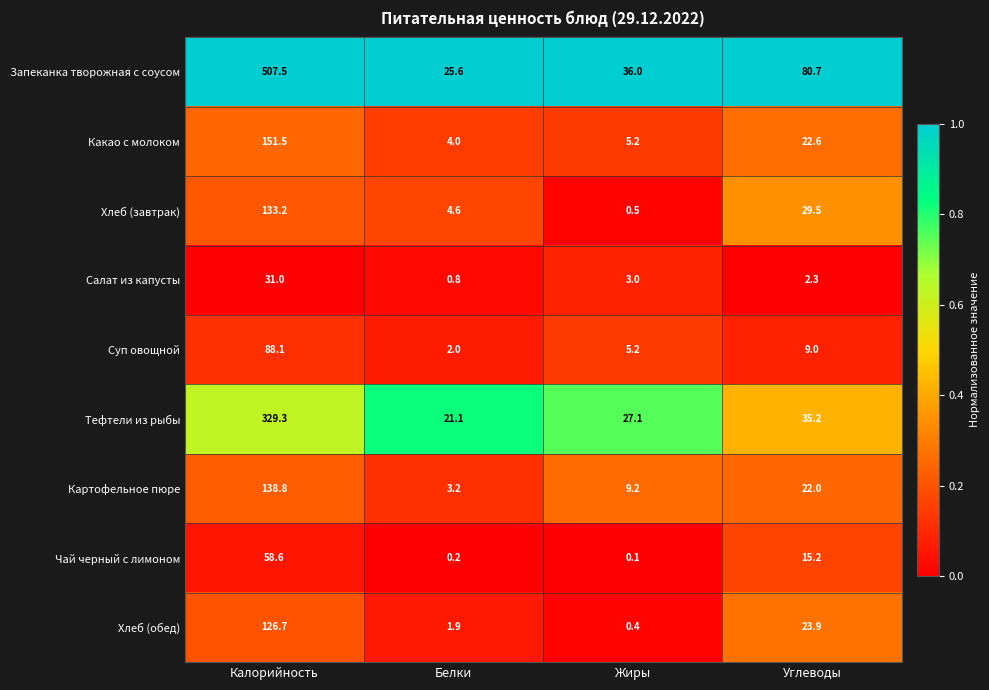

At how many categories does at least one series exceed 0?

4